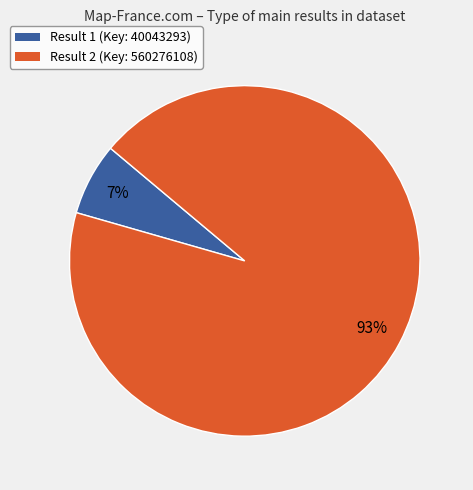

Is there any slice that represents more than half of the pie?

Yes